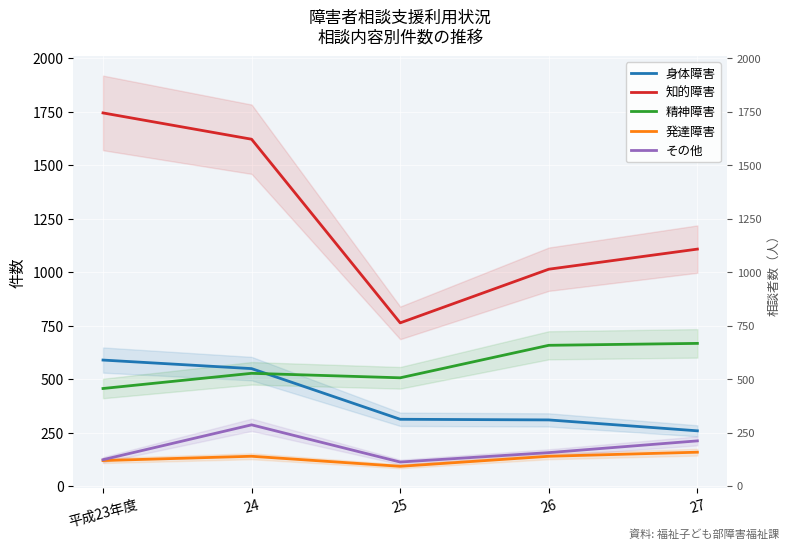

Reading right to left, what are all the values shown in this chart?

身体障害: 258	309	312	549	589
知的障害: 1108	1014	763	1622	1745
精神障害: 667	658	506	527	456
発達障害: 158	139	92	139	119
その他: 211	156	112	286	123